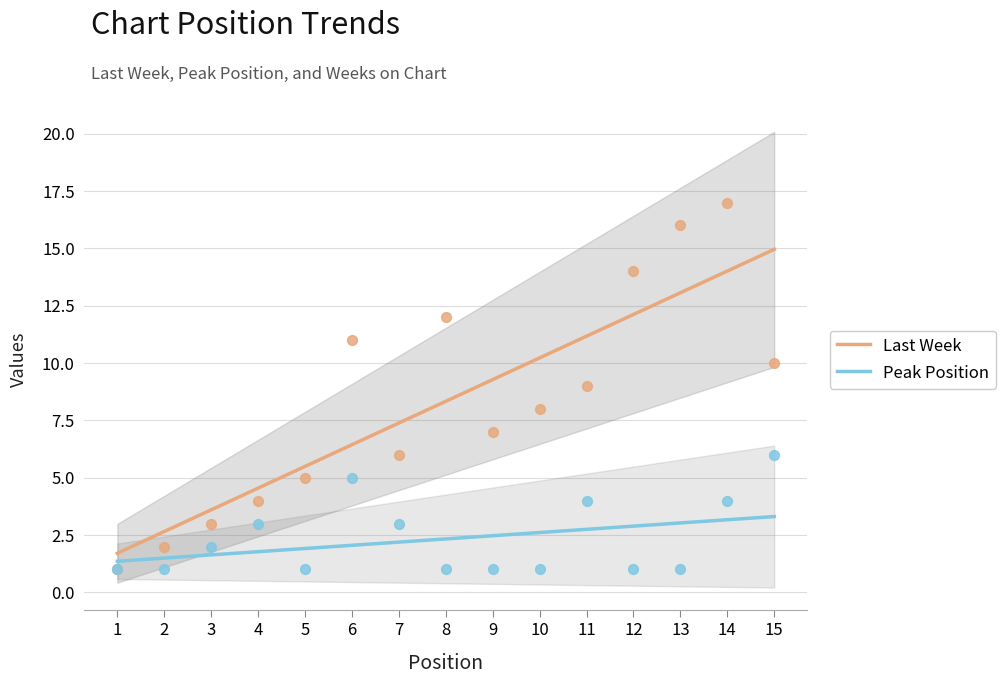

What are all the series names shown in the legend?

Last Week, Peak Position